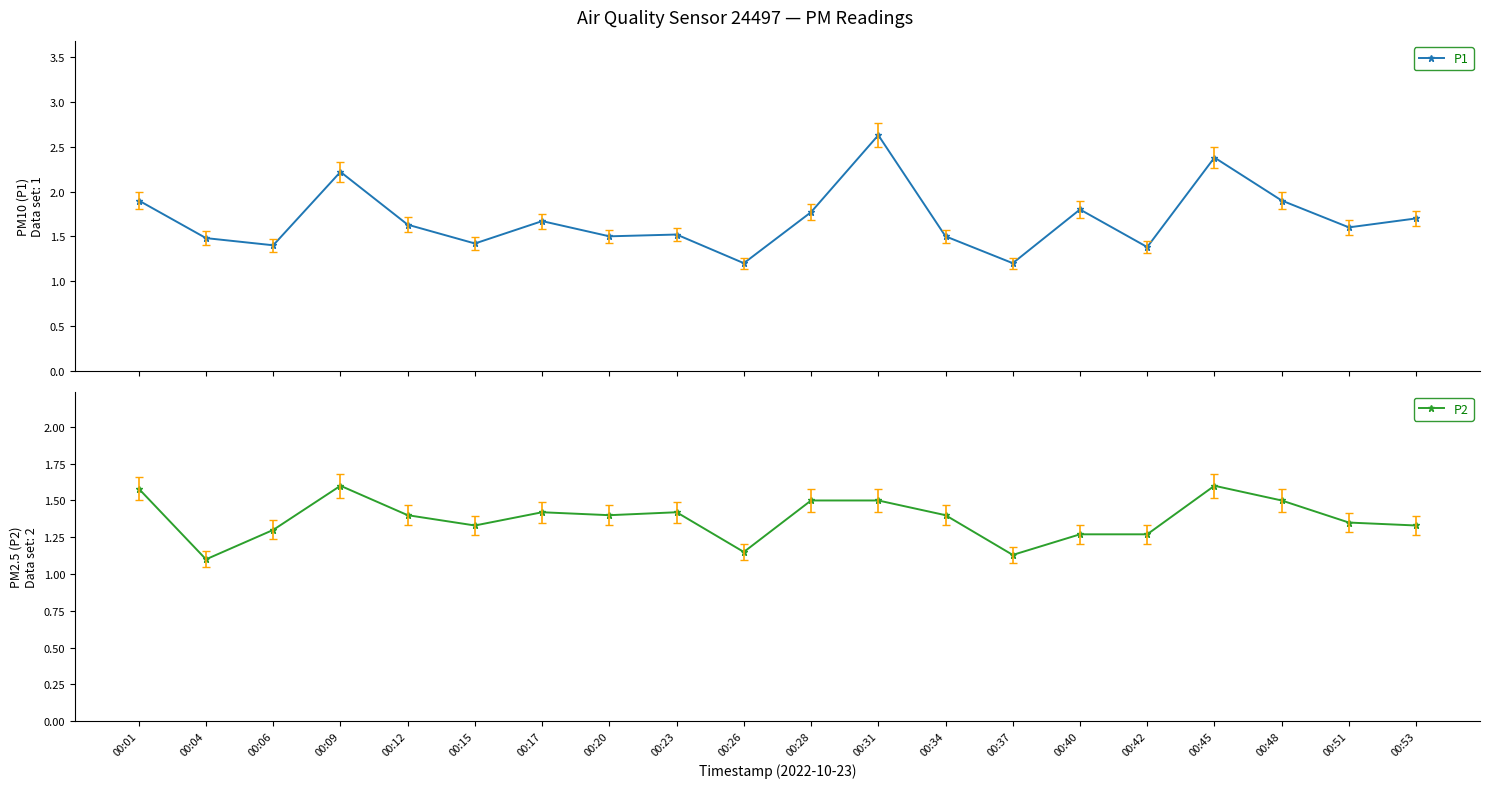

What is the difference between the P2 values at 00:53 and 00:42?

0.1